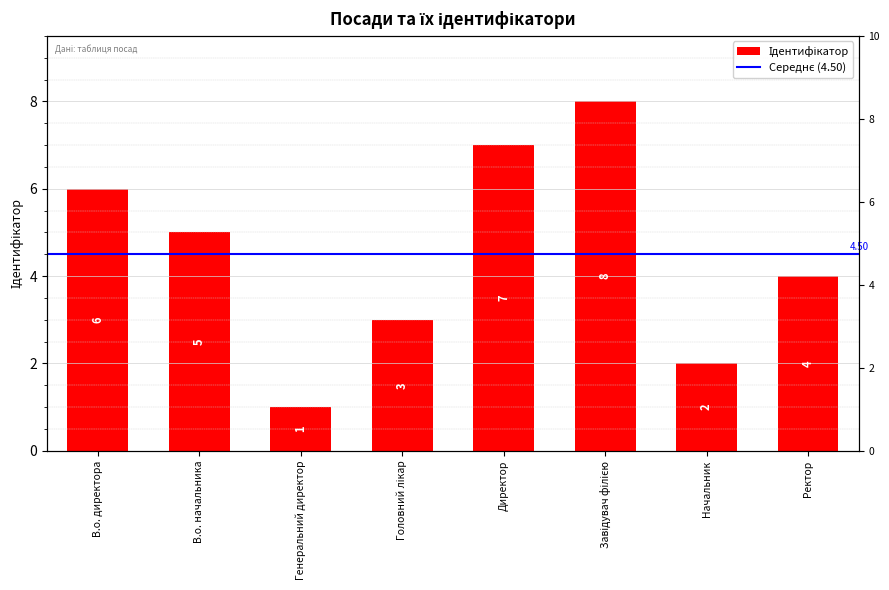

List the labels in order of value, largest first.

Завідувач філією, Директор, В.о. директора, В.о. начальника, Ректор, Головний лікар, Начальник, Генеральний директор